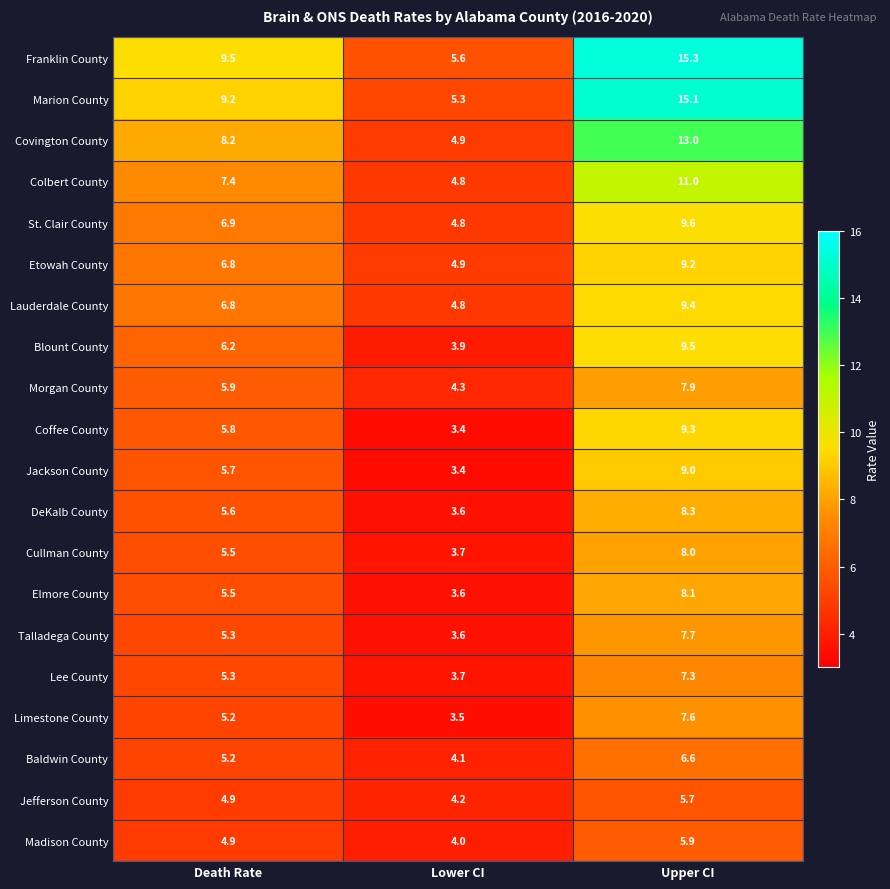

List the series in order of their peak value, lowest first.

Jefferson County, Madison County, Baldwin County, Lee County, Limestone County, Talladega County, Morgan County, Cullman County, Elmore County, DeKalb County, Jackson County, Etowah County, Coffee County, Lauderdale County, Blount County, St. Clair County, Colbert County, Covington County, Marion County, Franklin County